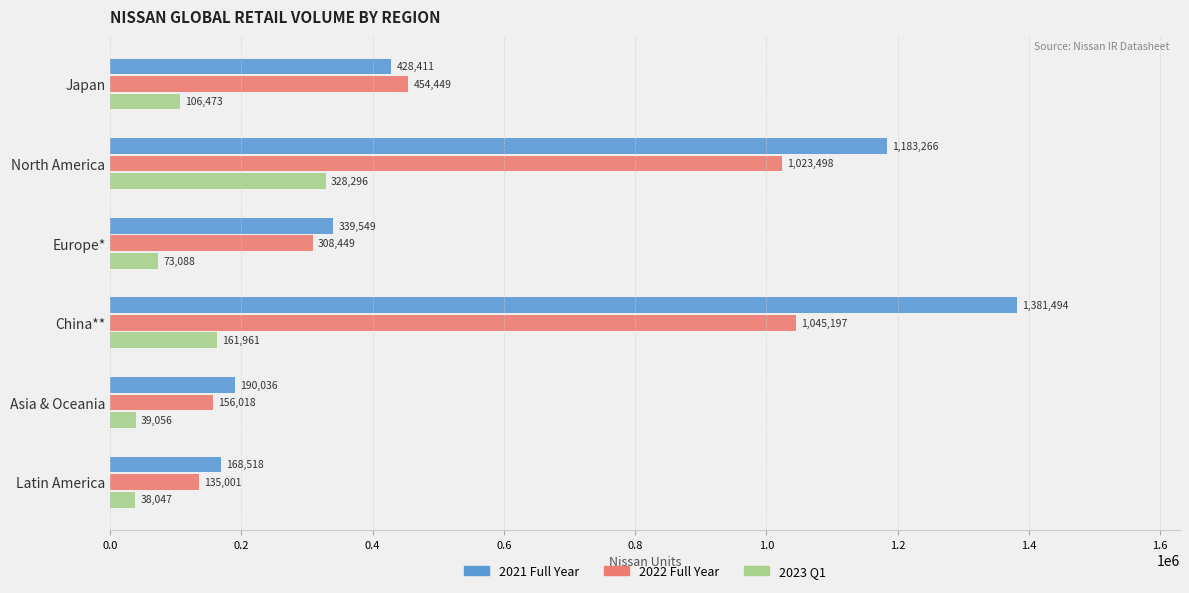

Which category has the lowest value in the 2023 Q1 series?

Latin America